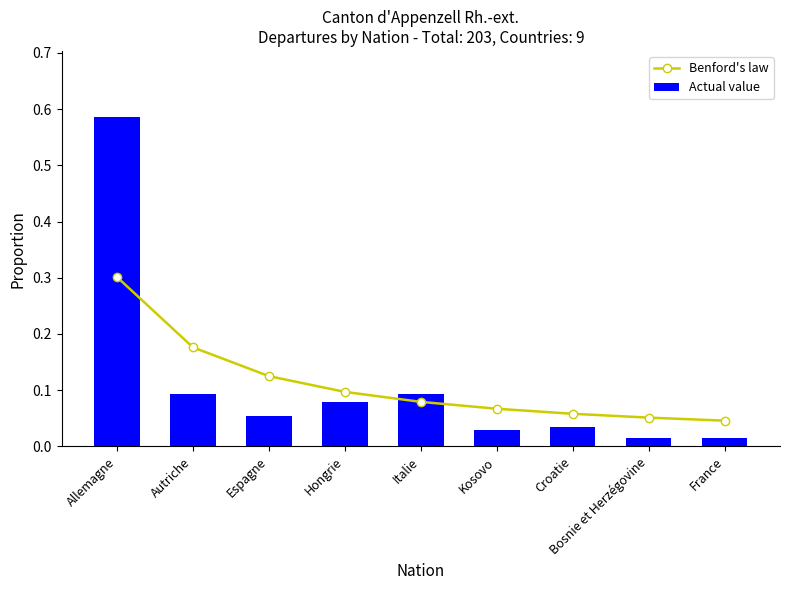

Which series changed the most between Autriche and Croatie?

Benford's law